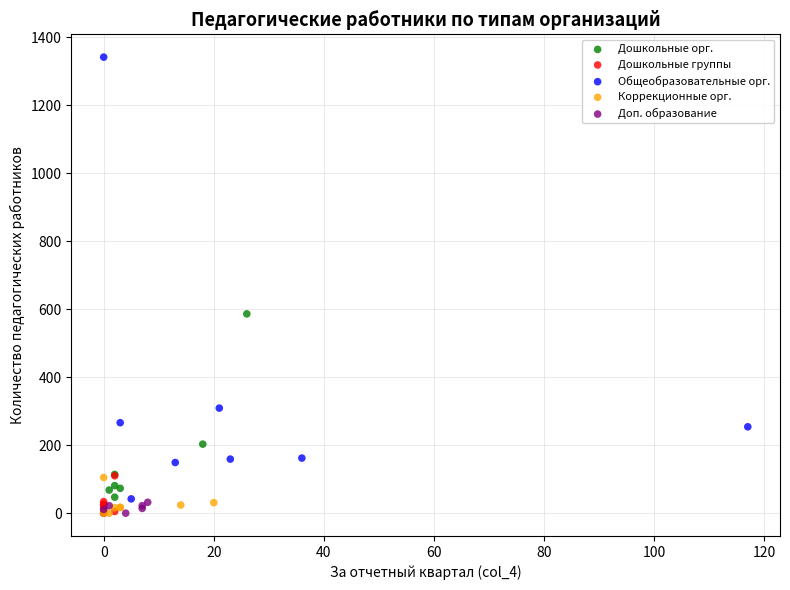

Which series contains the highest Y value?

Общеобразовательные орг.